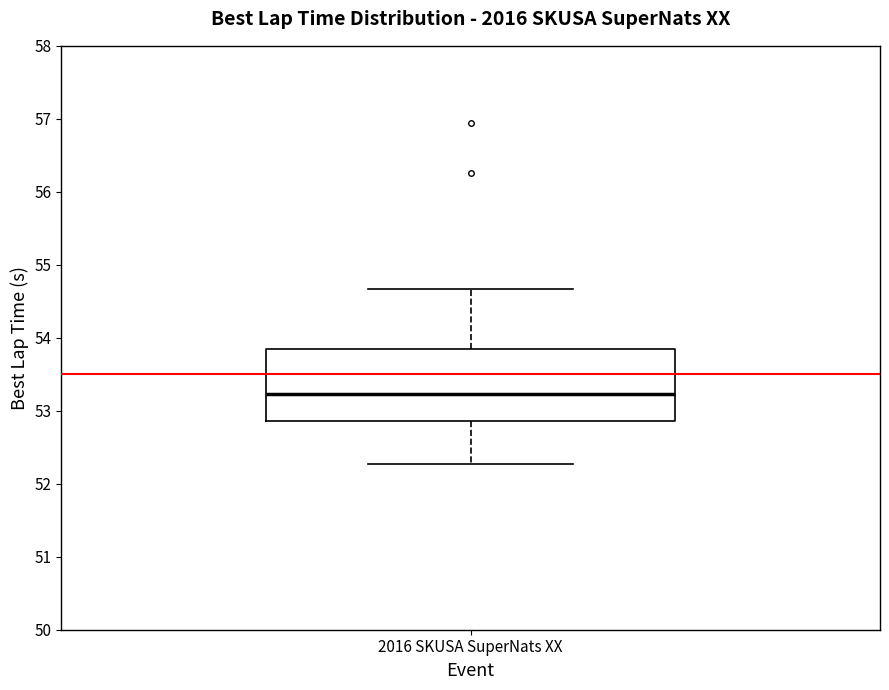

Transcribe this box plot: give where the median line is, the range the box spans, and where the two whiskers end, as read against the y-axis. The values are not printed on the chart, so give them approximately, as read against the axis.

median 53.2, box 52.9 to 53.9, whiskers 52.3 to 54.7